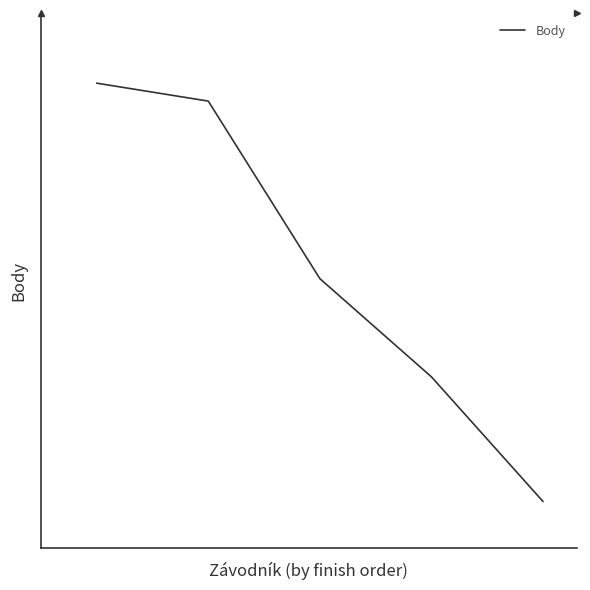

What is the value of the 5th point from the left?

49